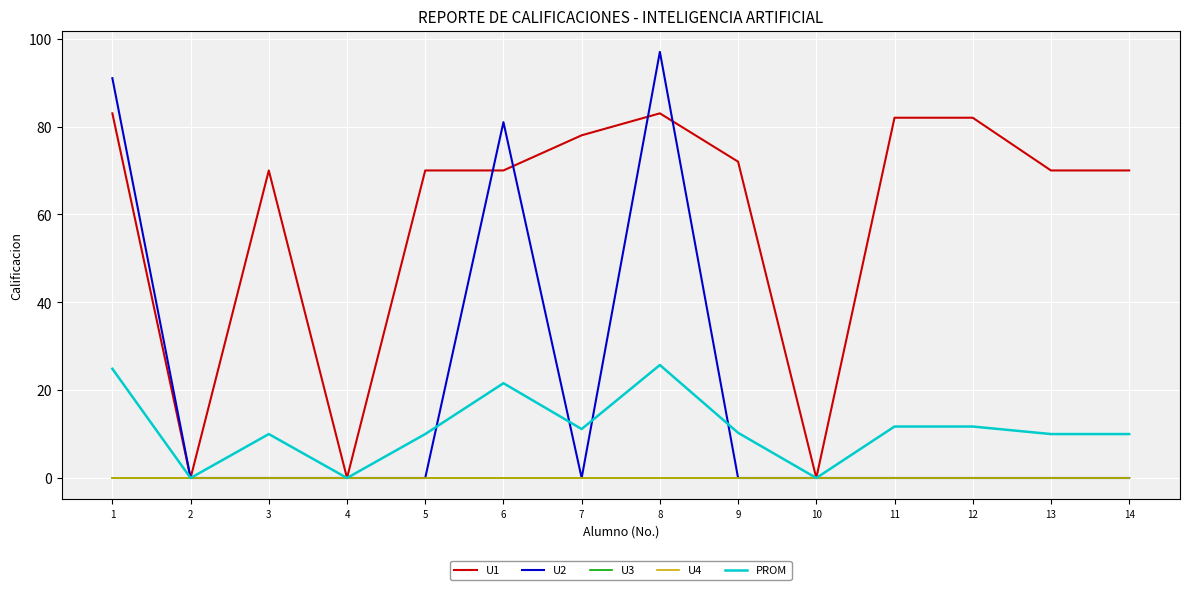

Does the chart have visible grid lines?

Yes